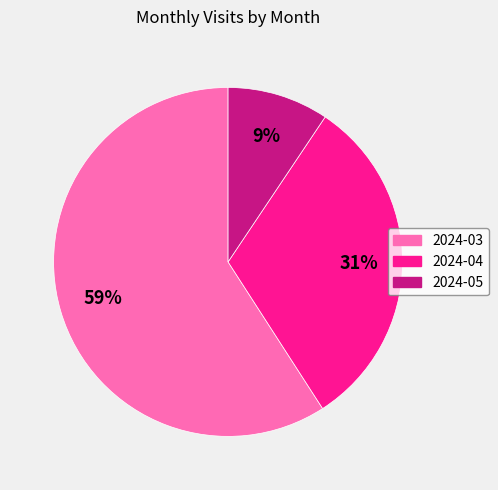

The 2024-04 slice represents 31% of the pie. True or false?

True